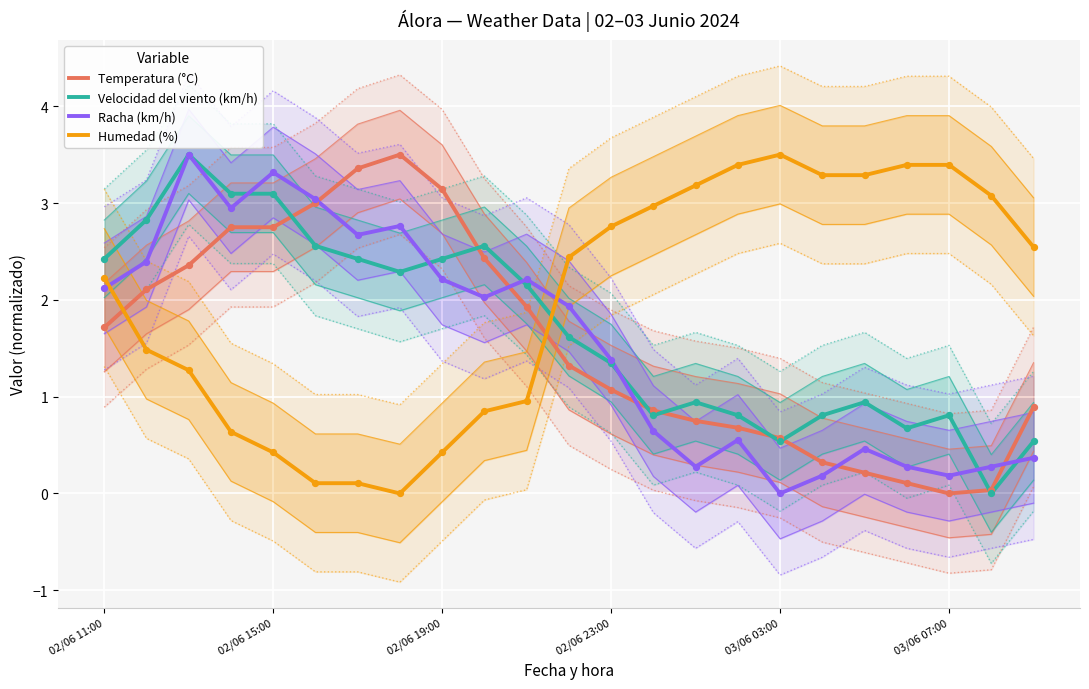

At how many categories does at least one series exceed 1?

23